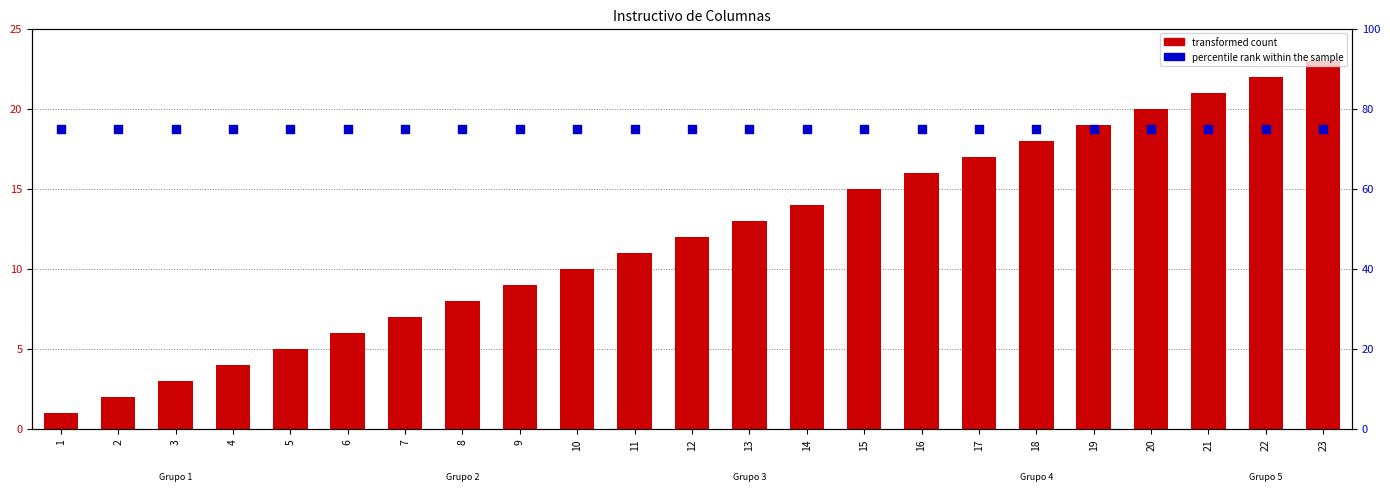

Is the value of transformed count at 10 greater than the value of percentile rank within the sample at 2?

No